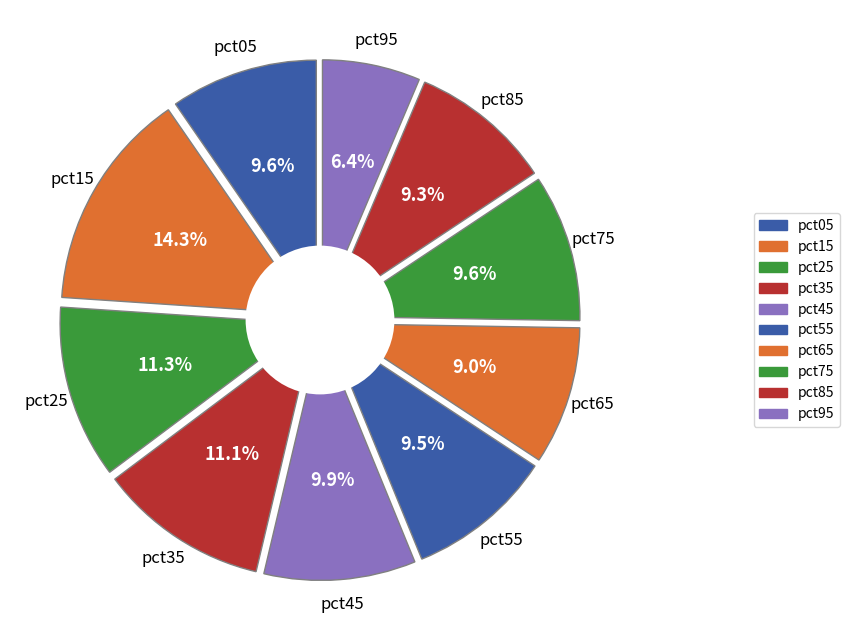

Rank the categories by value from highest to lowest.

pct15, pct25, pct35, pct45, pct05, pct75, pct55, pct85, pct65, pct95